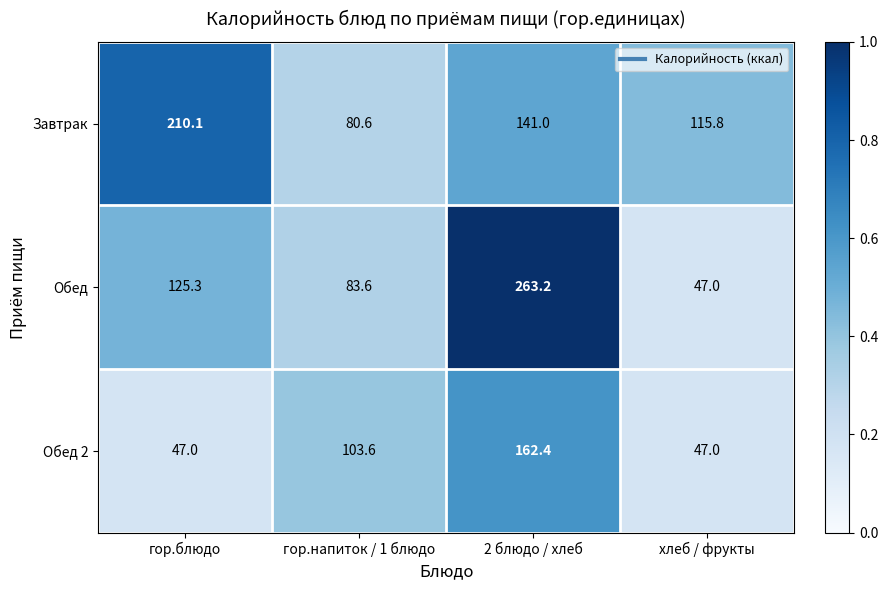

Is it true that Завтрак equals 210.1 at гор.блюдо?

True